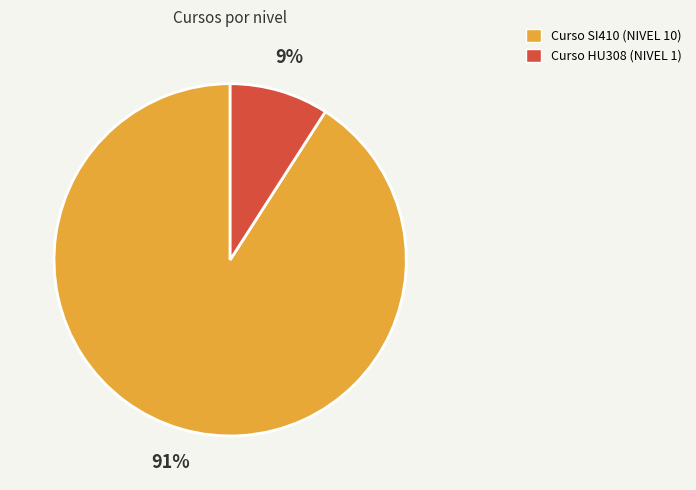

What percentage is the Curso HU308 (NIVEL 1) slice, to the nearest percent?

9%